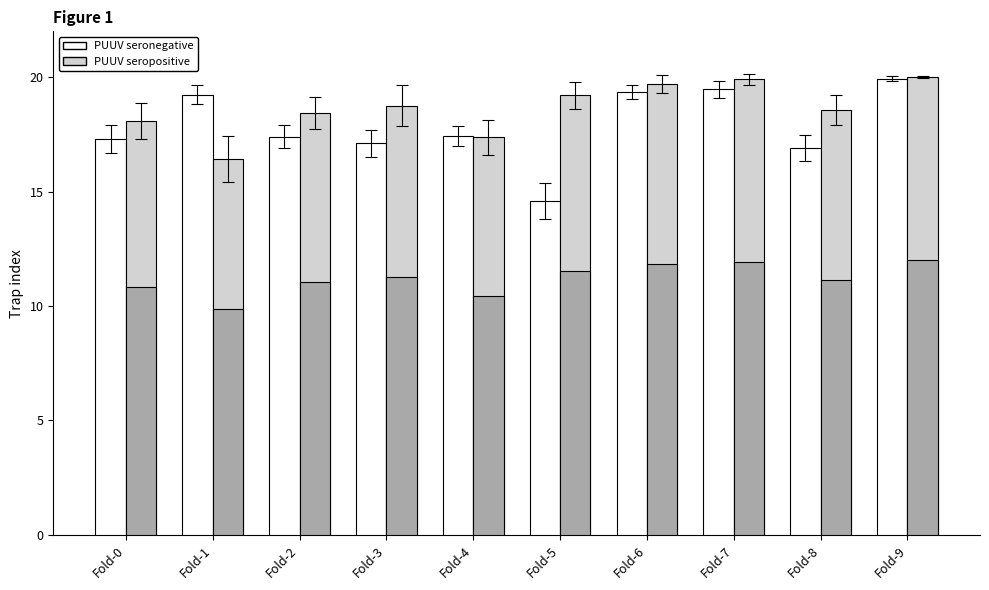

How many data points in PUUV seropositive (auc) are less than 18?

2